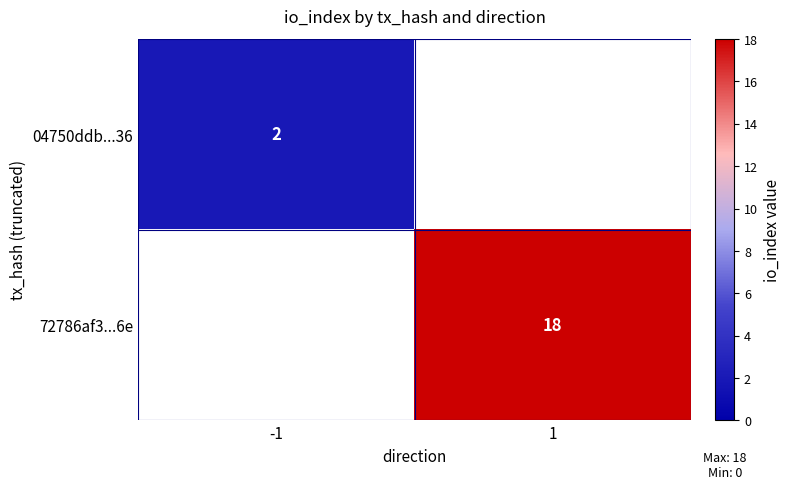

True or false: 04750ddb...36 has a value of 2 at -1.

True